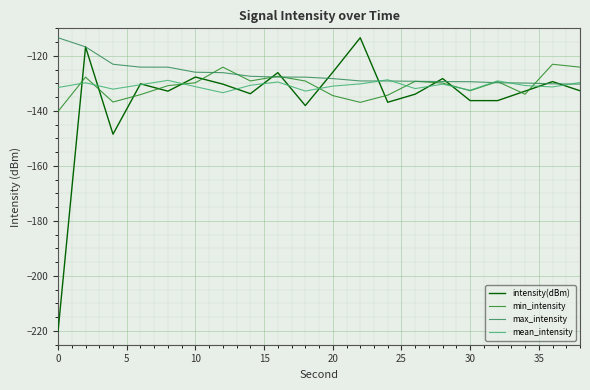

Which series has the largest range (max minus min)?

intensity(dBm)